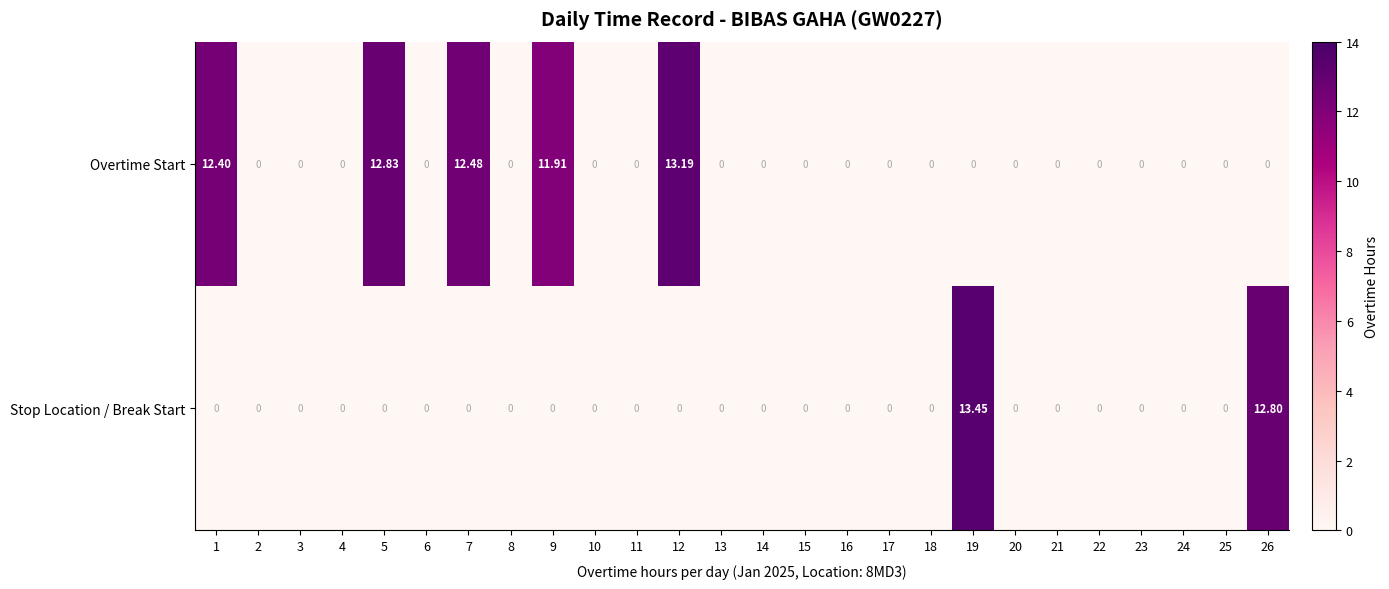

Rank the series by their maximum value, from highest to lowest.

Stop Location / Break Start, Overtime Start